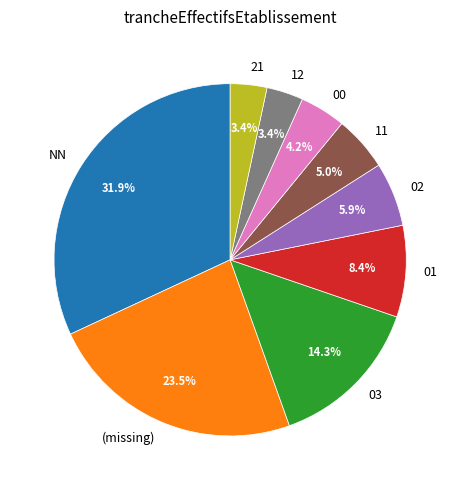

What percentage is the 01 slice, to the nearest percent?

8%